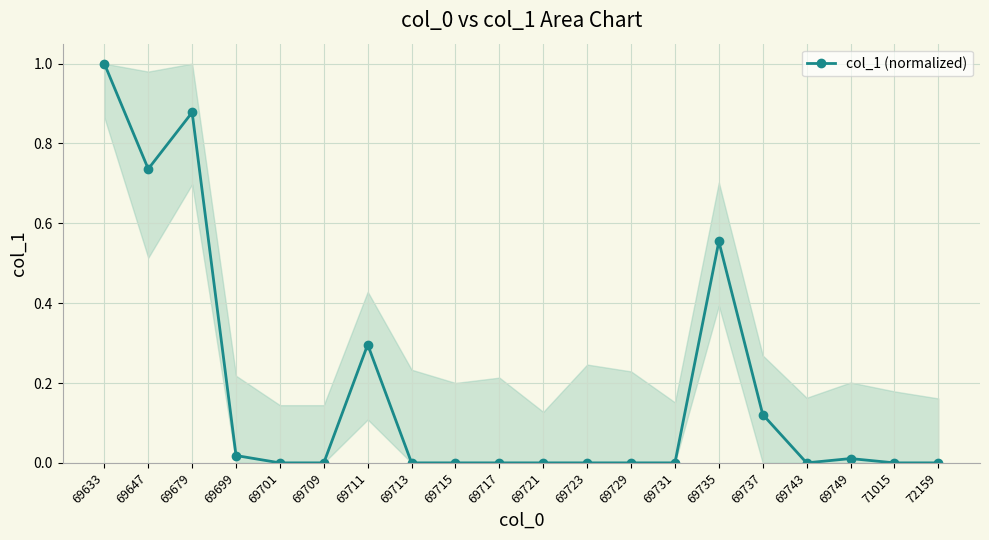

What is the difference between the maximum and minimum values?

1.0